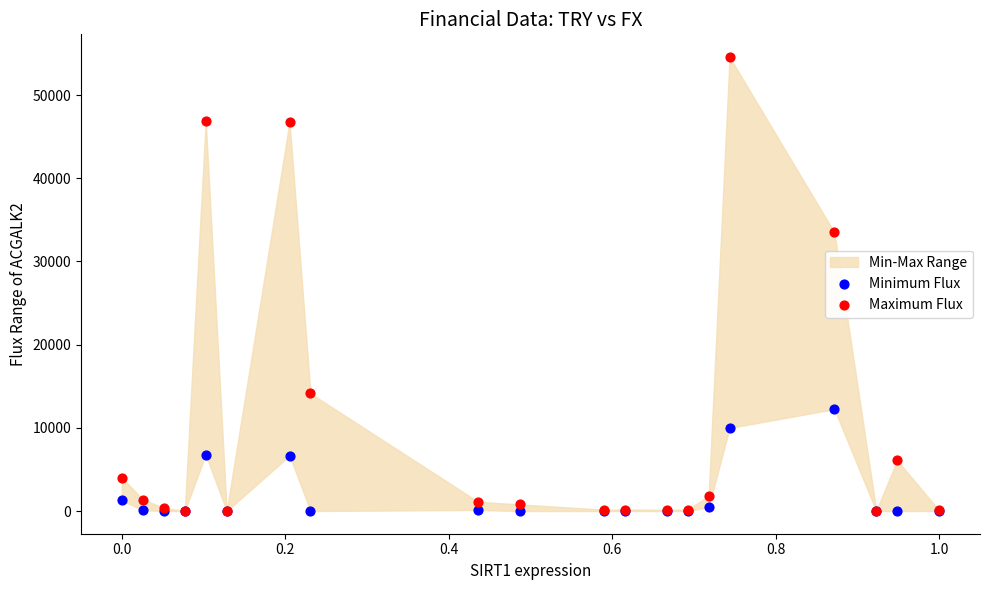

In the Maximum Flux series, what Y value is closest to 27289?

33499